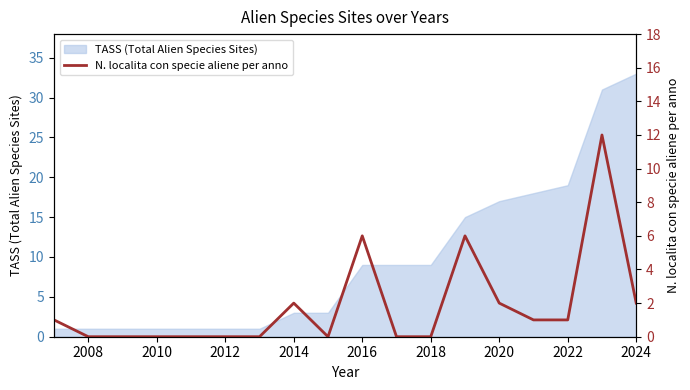

The value of TASS (Total Alien Species Sites) at 2022 is 19. True or false?

True